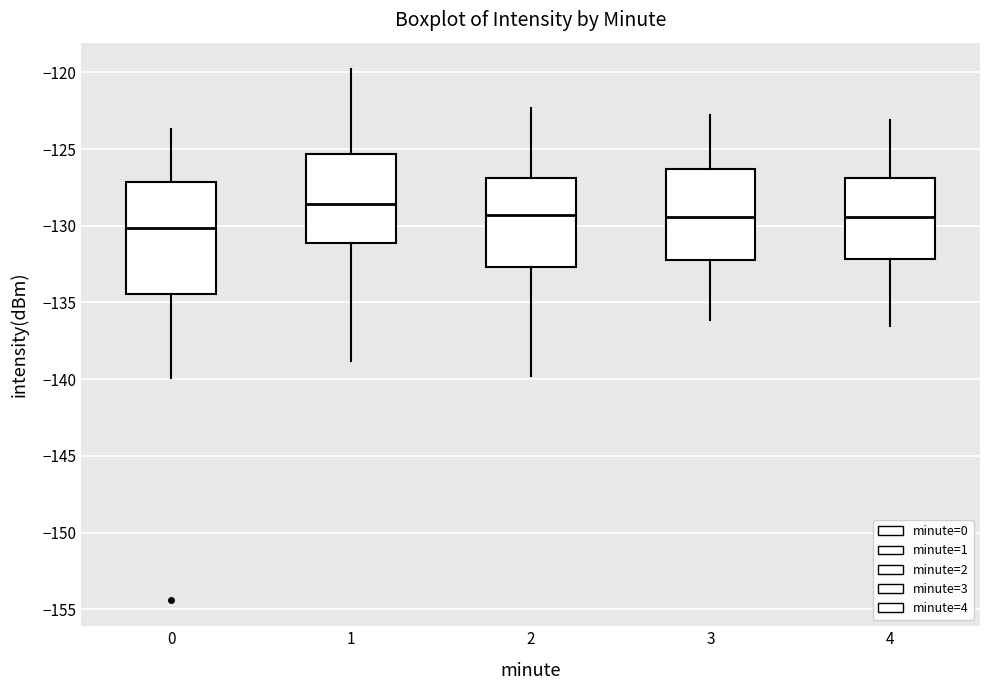

Reading left to right, read every box against the y-axis: the position of its median line, the range the box covers, and the ends of its whiskers. The values are not printed on the chart, so give them approximately, as read against the axis.

0: median -130.0, box -134.5 to -127.0, whiskers -140.0 to -123.5
1: median -128.5, box -131.0 to -125.5, whiskers -139.0 to -120.0
2: median -129.5, box -132.5 to -127.0, whiskers -140.0 to -122.5
3: median -129.5, box -132.5 to -126.5, whiskers -136.0 to -123.0
4: median -129.5, box -132.0 to -127.0, whiskers -136.5 to -123.0